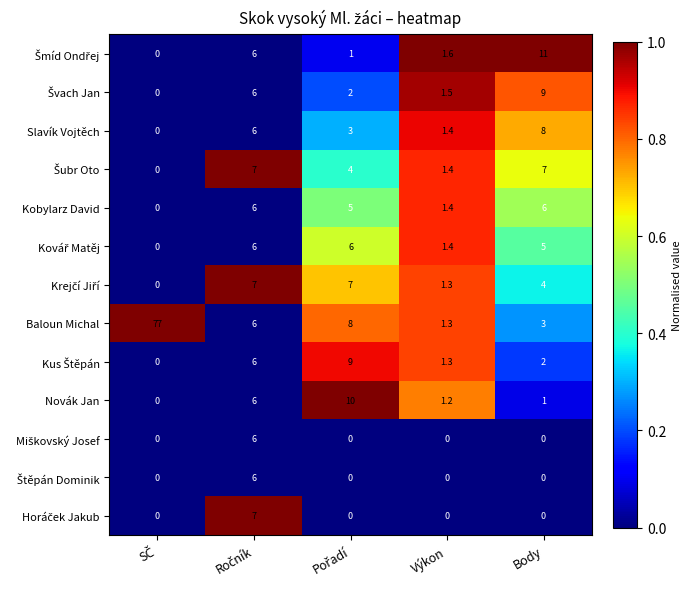

Which series has the largest total across all categories?

Baloun Michal